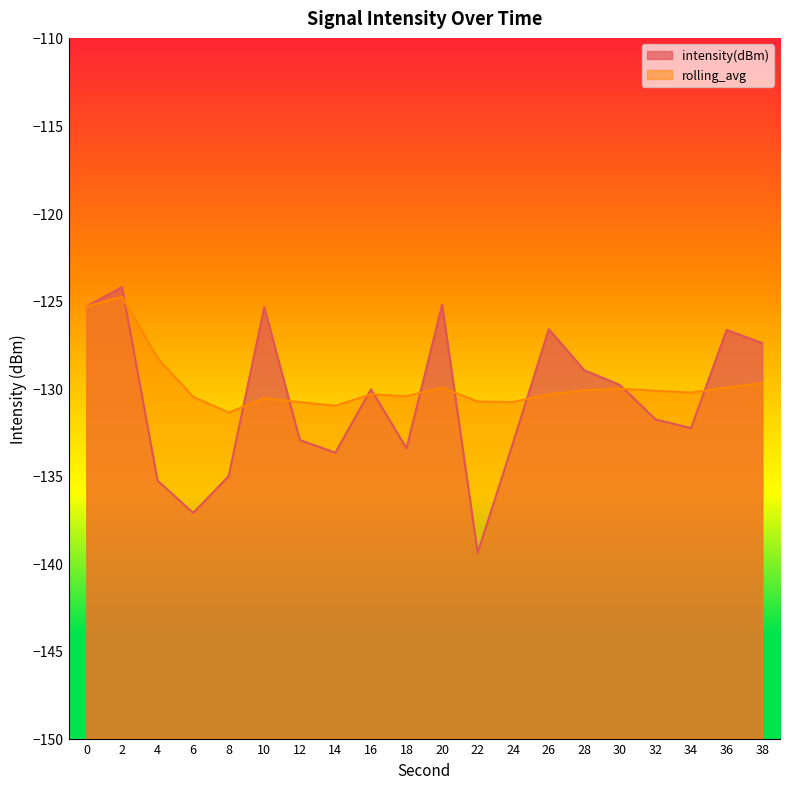

What is the value of the intensity(dBm) point at the 20th from the left?

-127.4